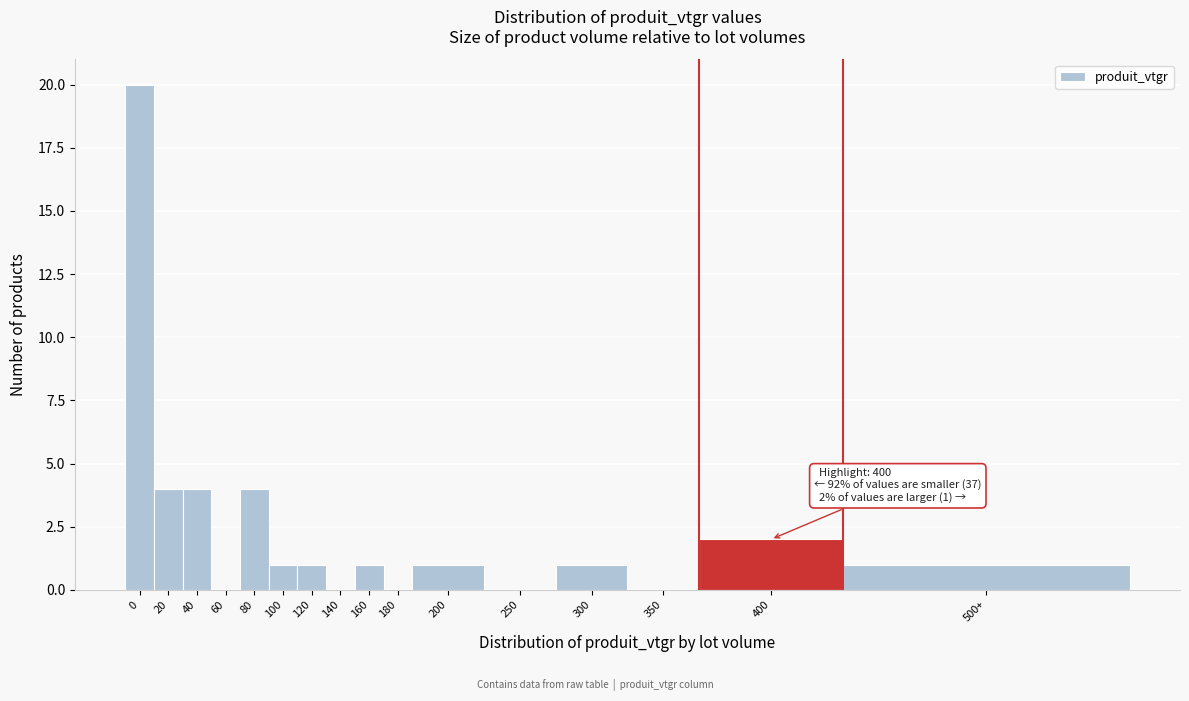

Reading left to right, list all the values displayed in this chart.

0=20	20=4	40=4	60=0	80=4	100=1	120=1	140=0	160=1	180=0	200=1	250=0	300=1	350=0	400=2	500+=1